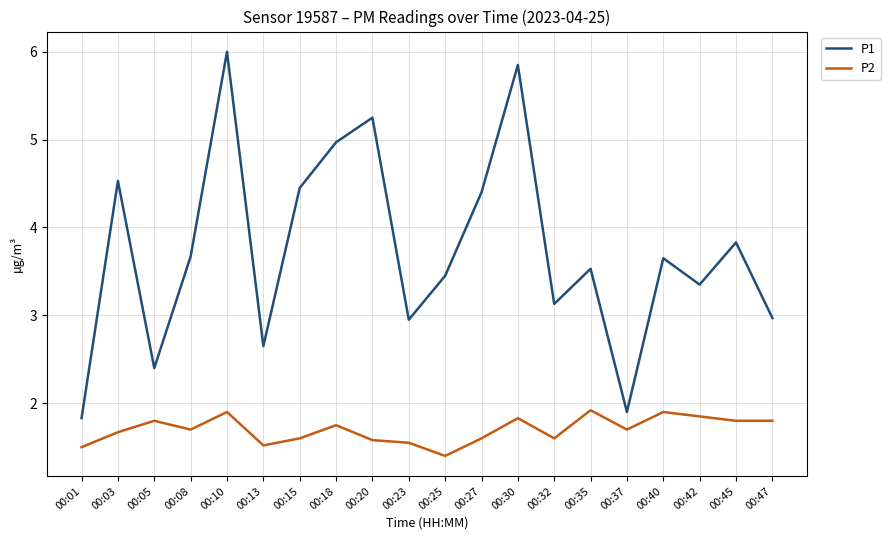

What is the spread (max minus min) of values at 00:08?

2.0